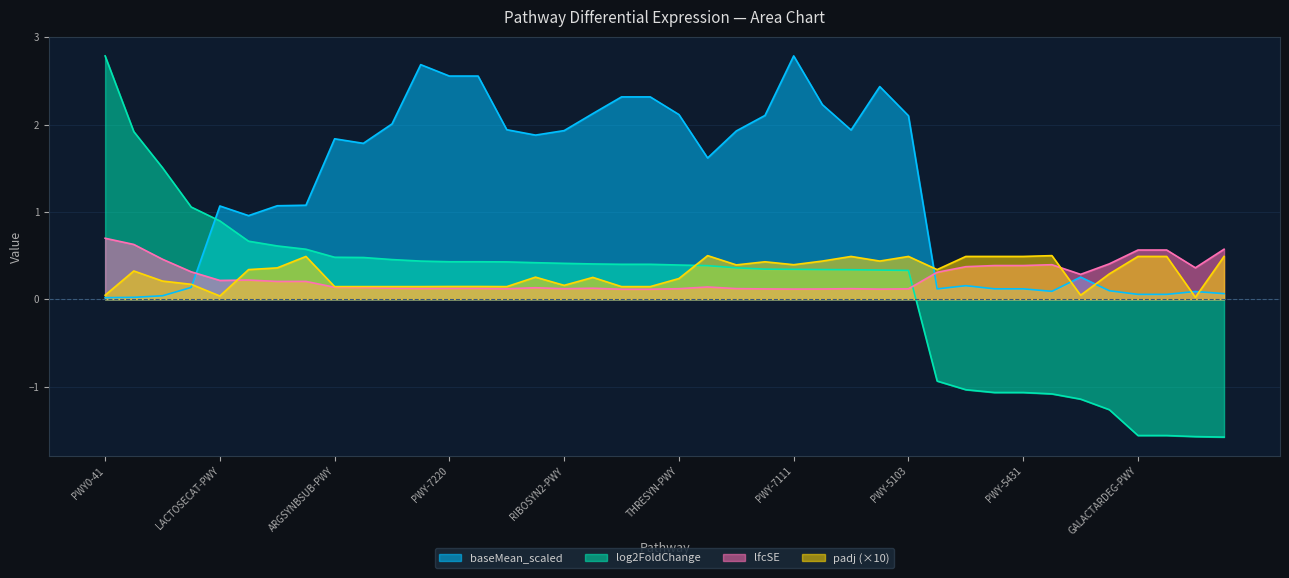

What is the label of the 11th point from the left?

PWY-7197